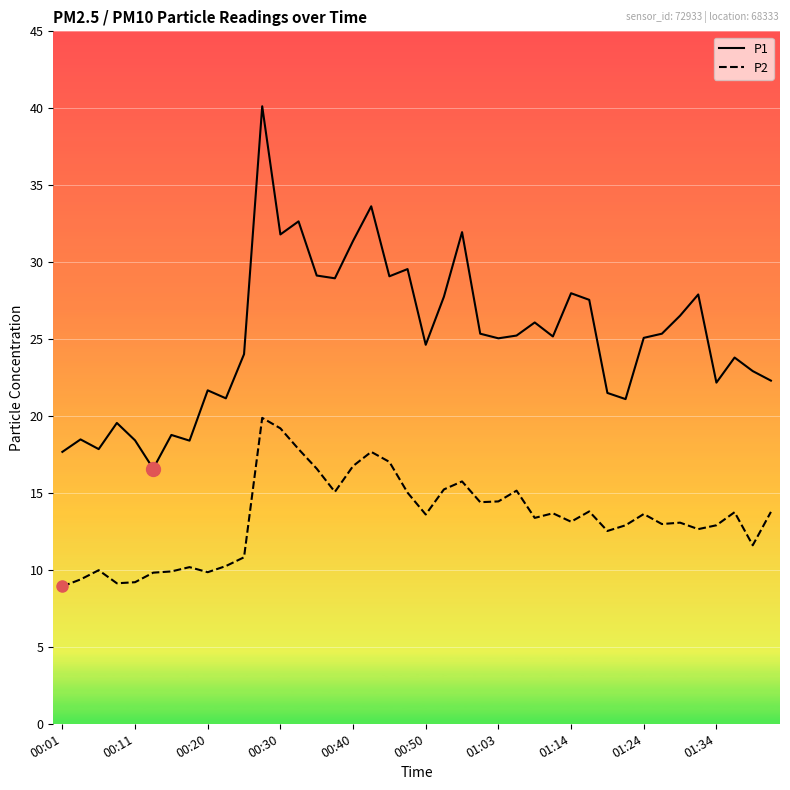

True or false: P2 and P1 intersect in this chart.

False